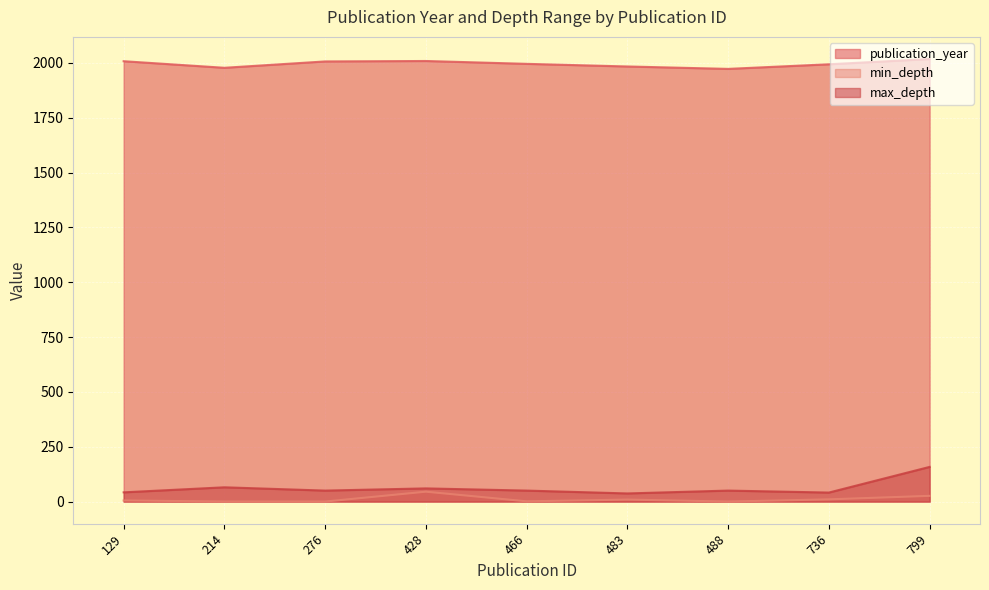

Is it true that max_depth equals 36 at 214?

False